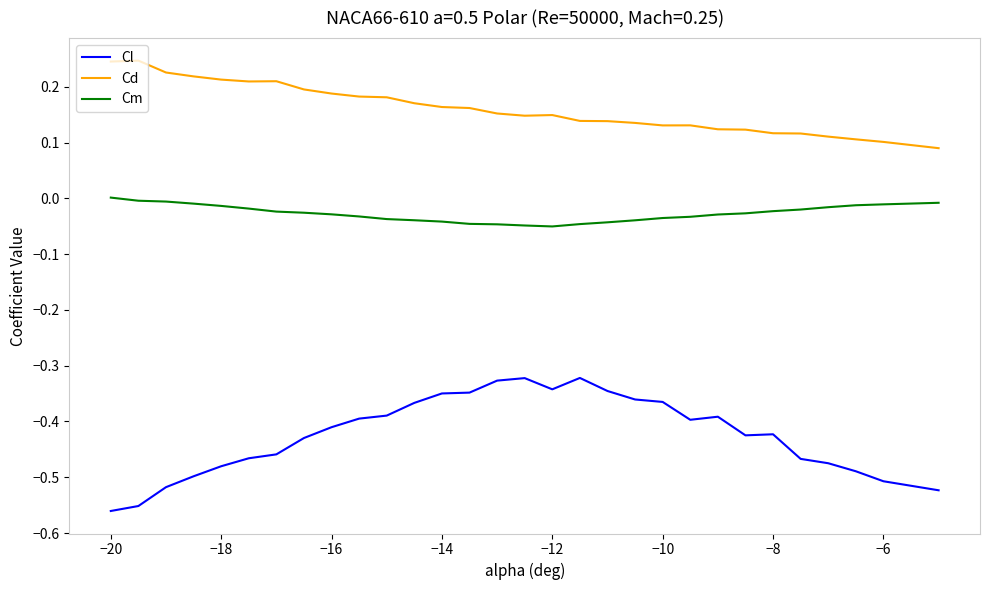

True or false: Cd and Cm cross at least once.

False